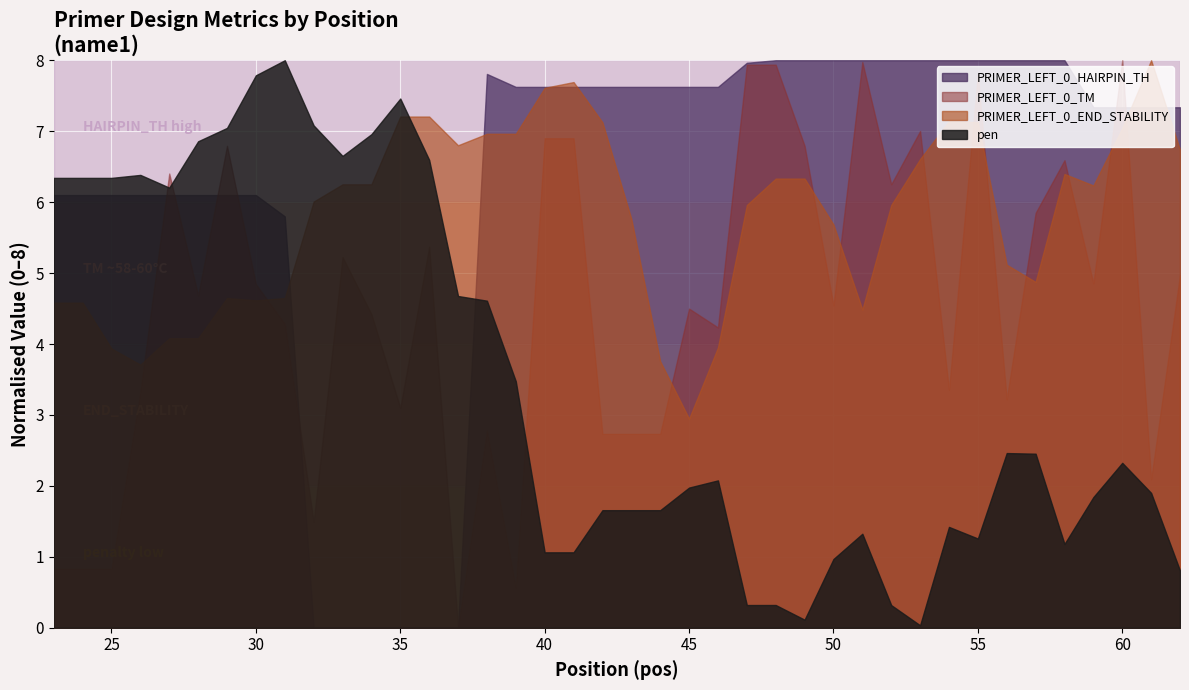

True or false: pen has more than 0 interior local peaks.

True